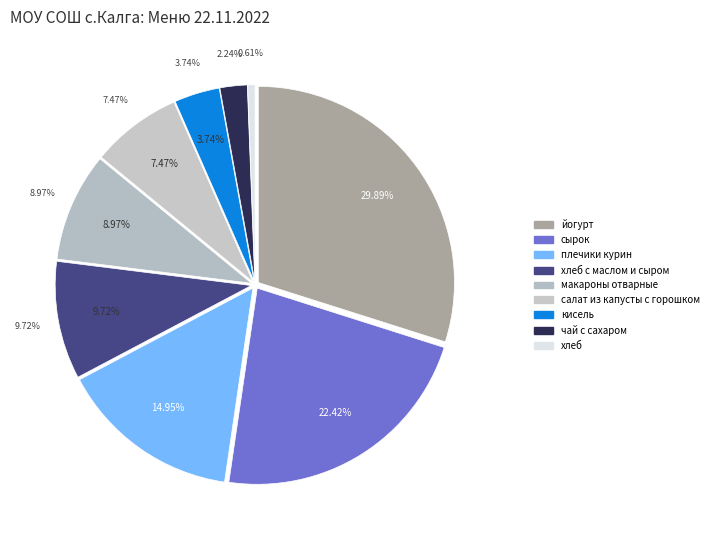

Rank the categories by value from highest to lowest.

йогурт, сырок, плечики курин, хлеб с маслом и сыром, макароны отварные, салат из капусты с горошком, кисель, чай с сахаром, хлеб